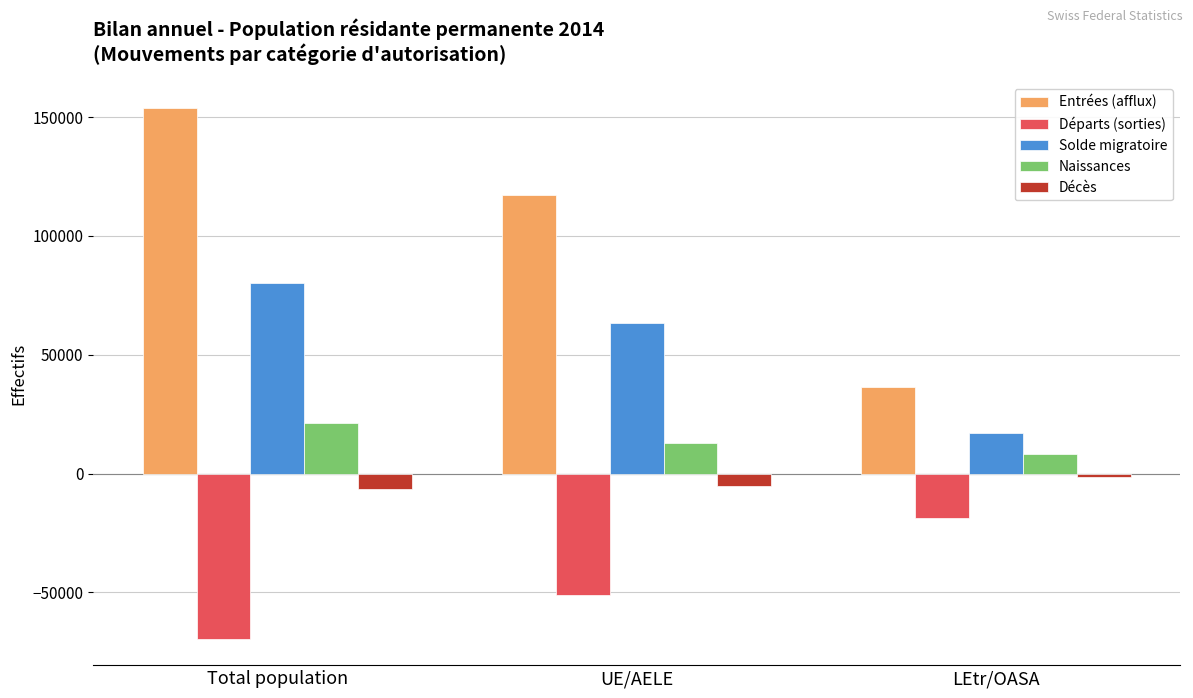

Reading left to right, extract all data points from this chart.

Entrées (afflux): 153729	117201	36528
Départs (sorties): -69480	-50978	-18502
Solde migratoire: 80319	63330	16989
Naissances: 21088	12922	8166
Décès: -6413	-5144	-1269